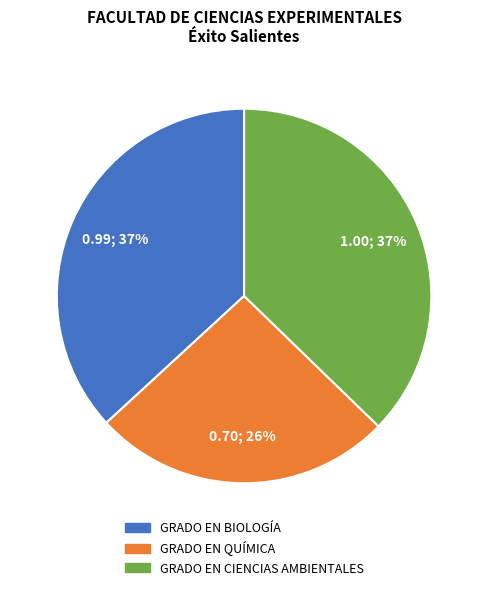

To the nearest percent, what portion does GRADO EN QUÍMICA represent?

26%